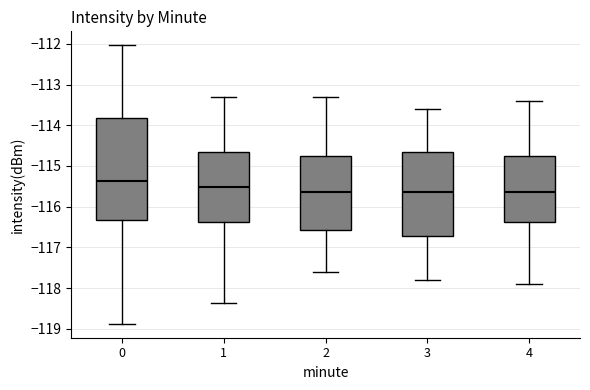

Reading left to right, transcribe this box plot: for each box, give where its median line is, the range the box spans, and where its two whiskers end, as read against the y-axis. The values are not printed on the chart, so give them approximately, as read against the axis.

0: median -115.4, box -116.3 to -113.8, whiskers -118.9 to -112.0
1: median -115.5, box -116.4 to -114.6, whiskers -118.4 to -113.3
2: median -115.6, box -116.6 to -114.7, whiskers -117.6 to -113.3
3: median -115.6, box -116.7 to -114.6, whiskers -117.8 to -113.6
4: median -115.6, box -116.4 to -114.7, whiskers -117.9 to -113.4